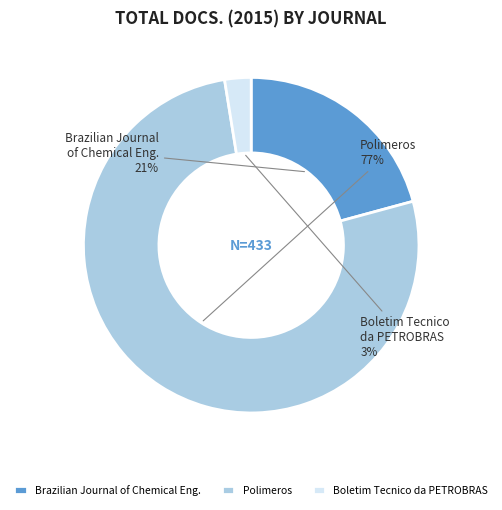

How many segments does this pie chart have?

3